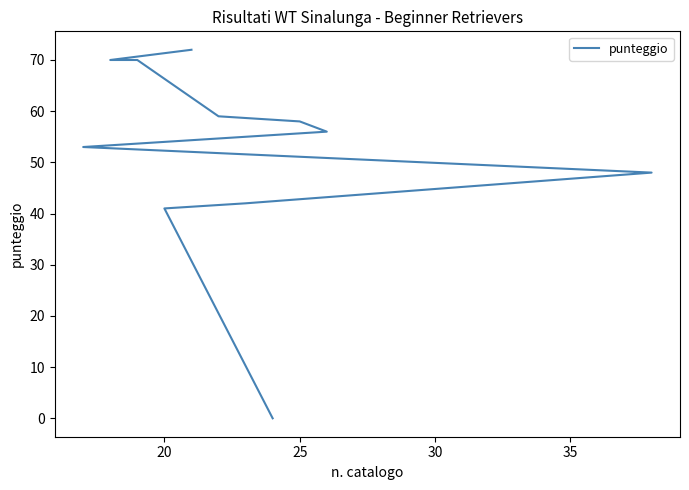

The chart shows a value of 81 at 25. True or false?

False